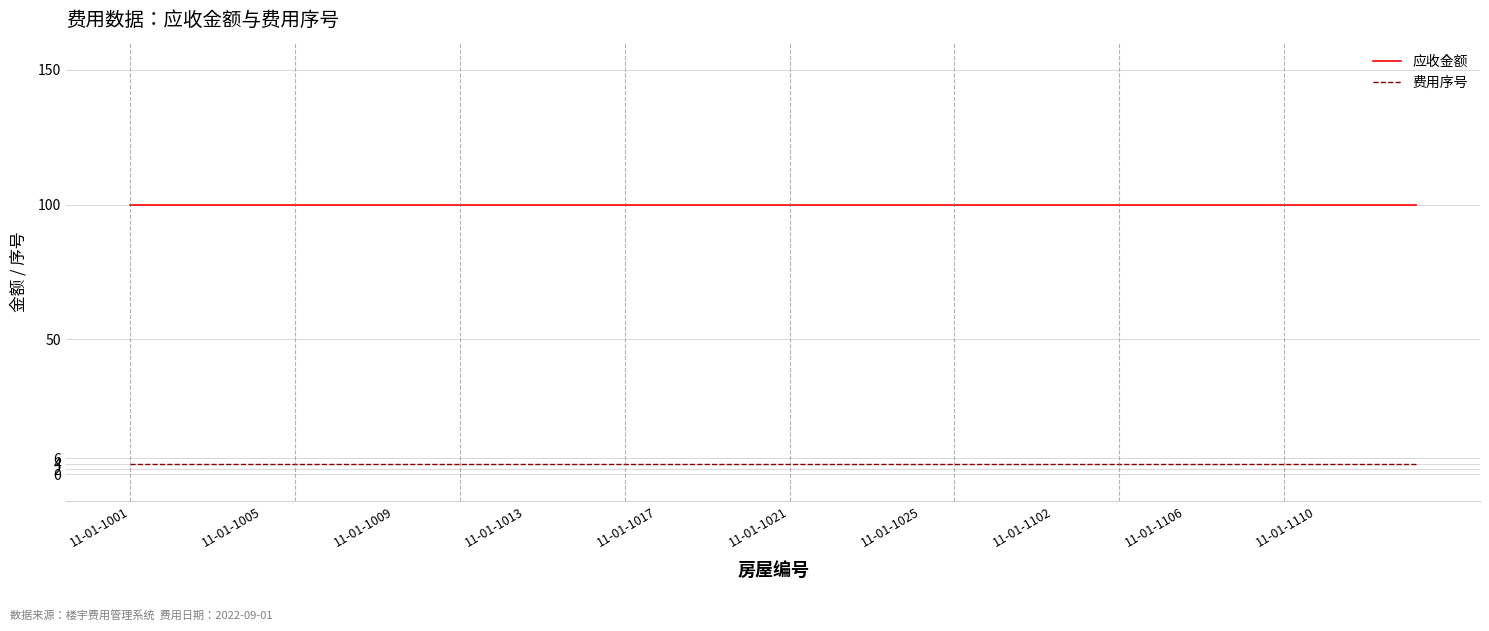

True or false: 应收金额 and 费用序号 cross at least once.

False